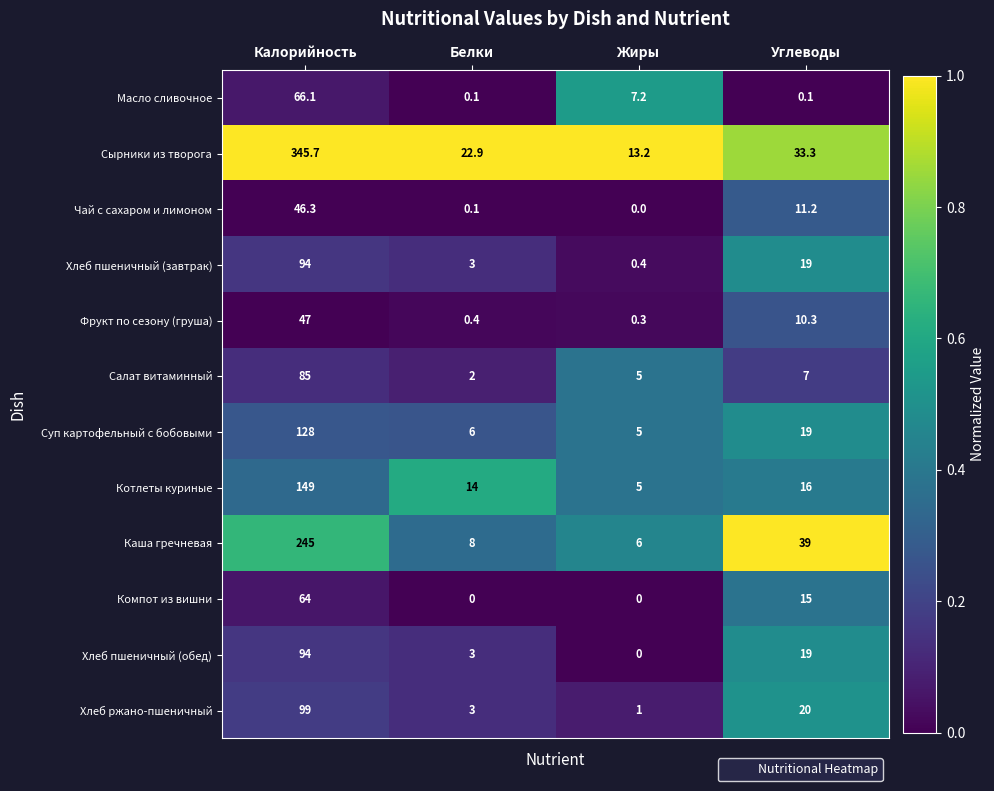

True or false: Чай с сахаром и лимоном has a value of 16.2 at Углеводы.

False